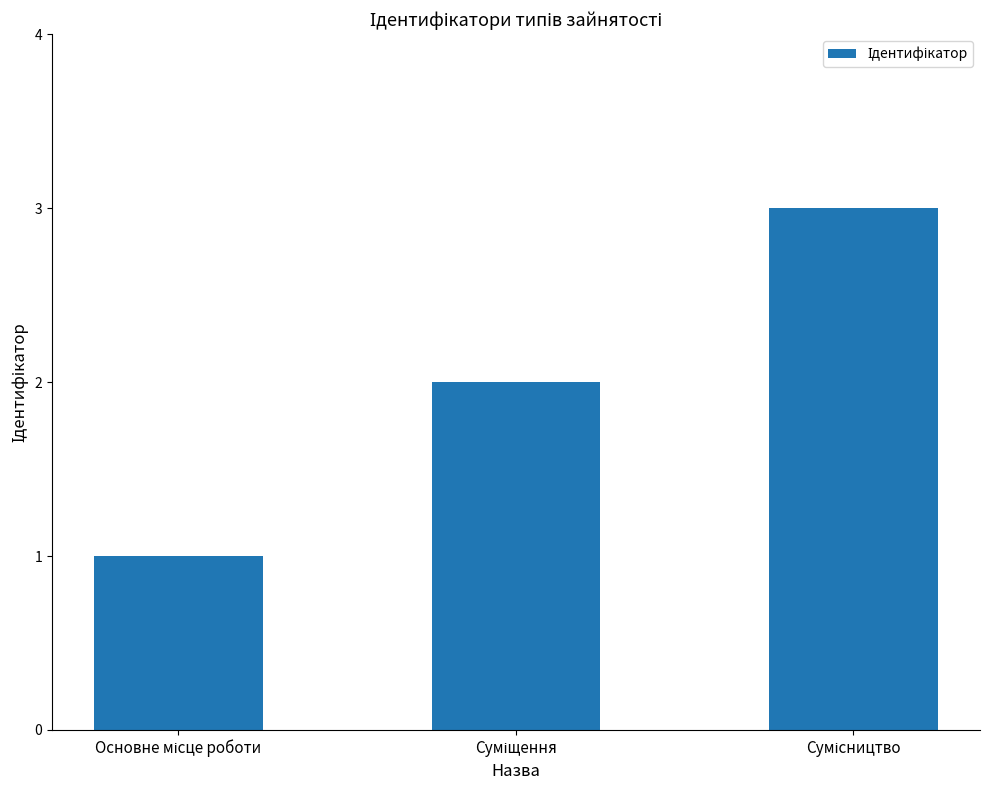

What is the difference between the maximum and minimum values?

2